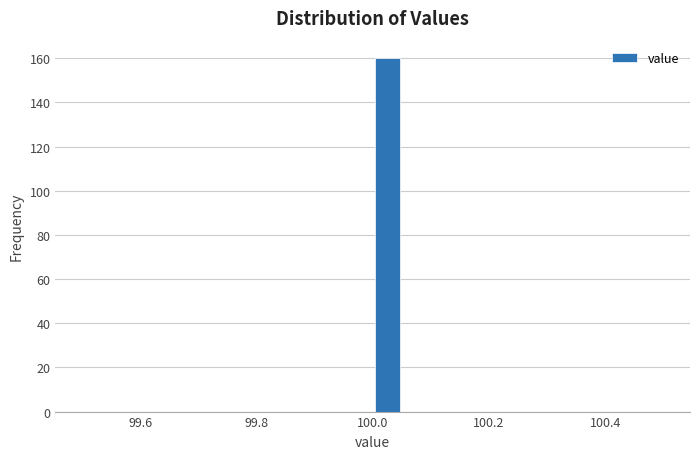

Read against the x-axis, roughly where is the centre of the tallest bar?

100.02